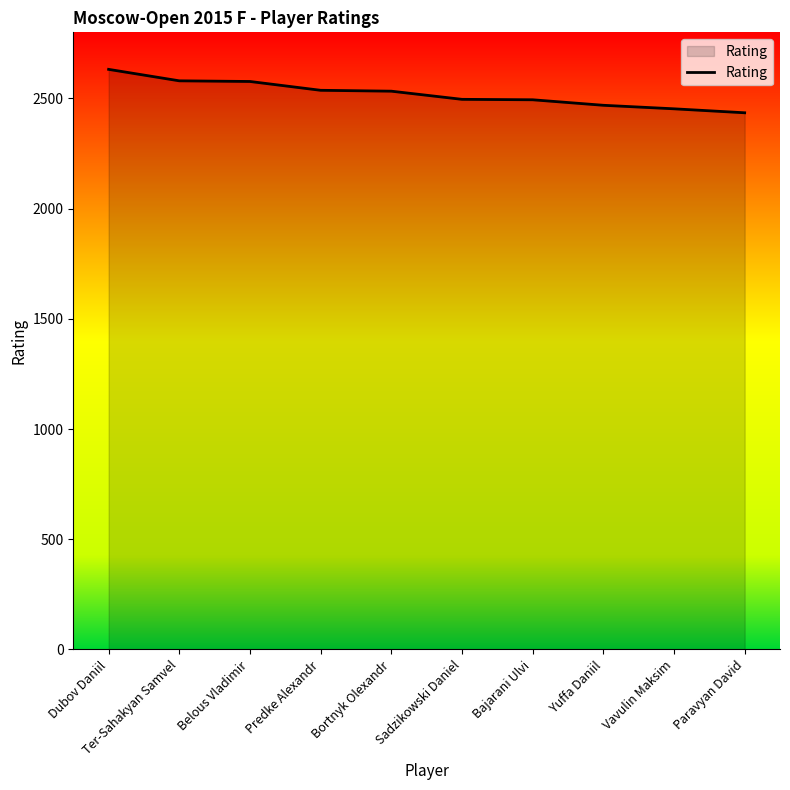

How many lines are shown in the chart?

1